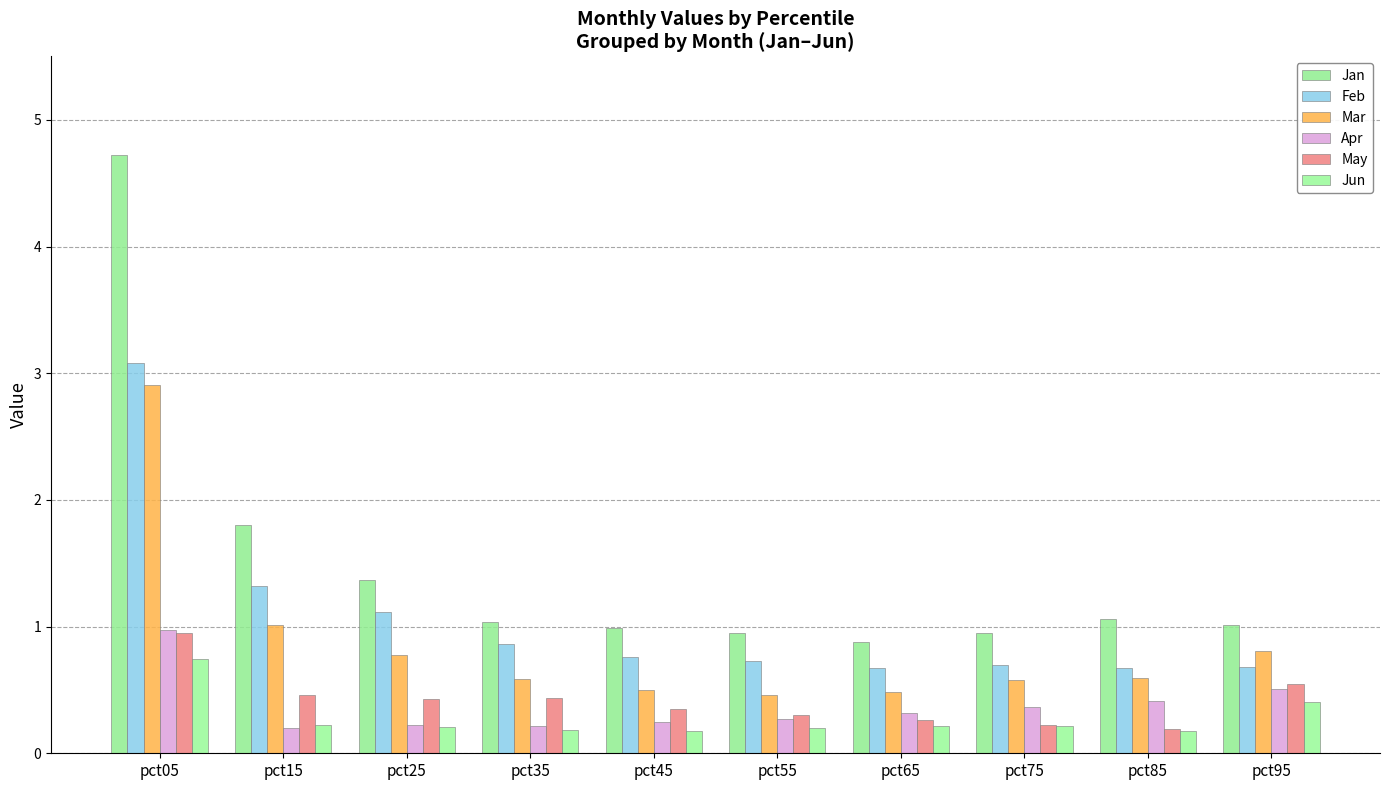

Is it true that Mar equals 1.0 at pct85?

False